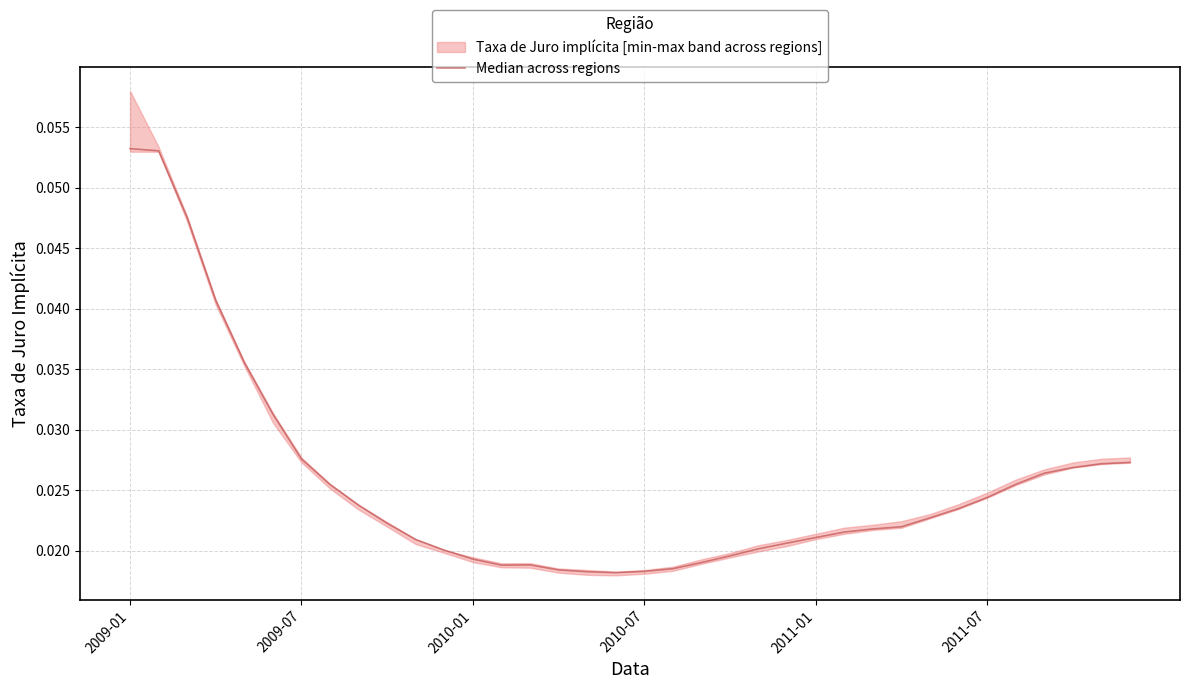

How many interior local peaks (higher than both neighbors) does the data have?

1